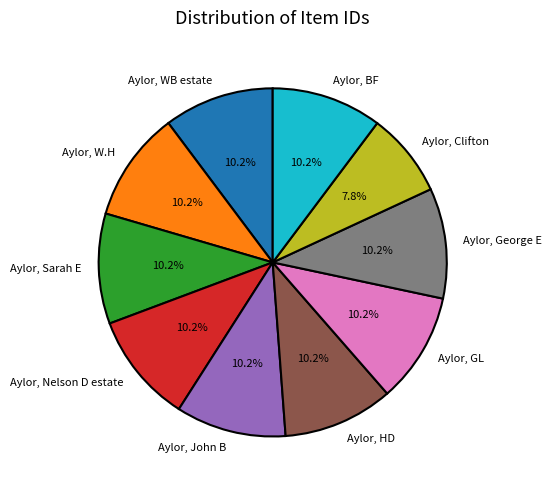

Count the number of slices in the pie.

10